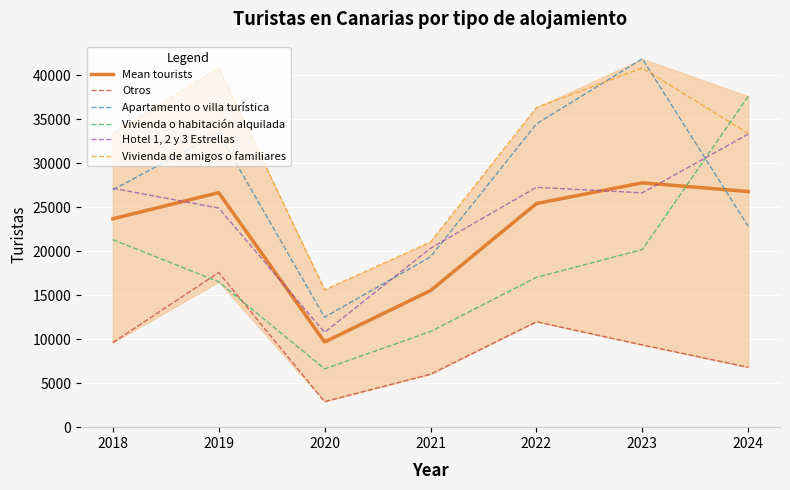

What is the difference between the maximum and minimum values in the Hotel 1, 2 y 3 Estrellas series?

22525.0